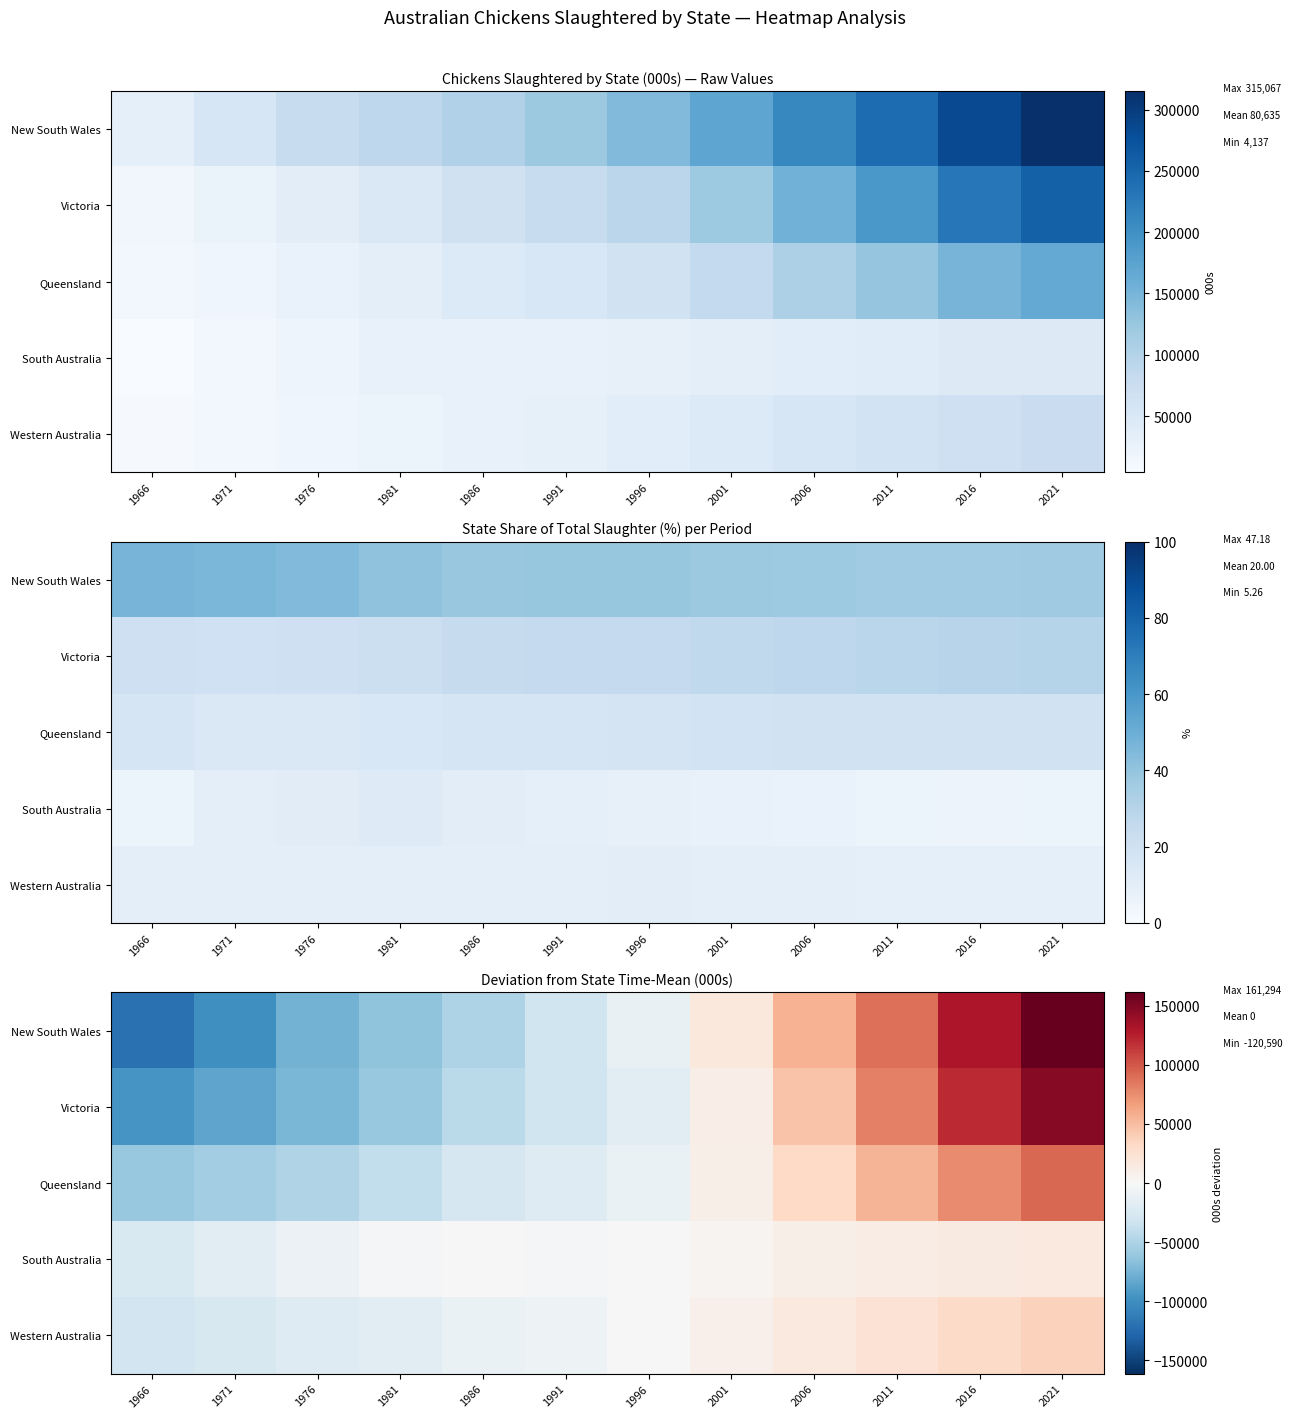

List the series in order of their peak value, highest first.

New South Wales, Victoria, Queensland, Western Australia, South Australia